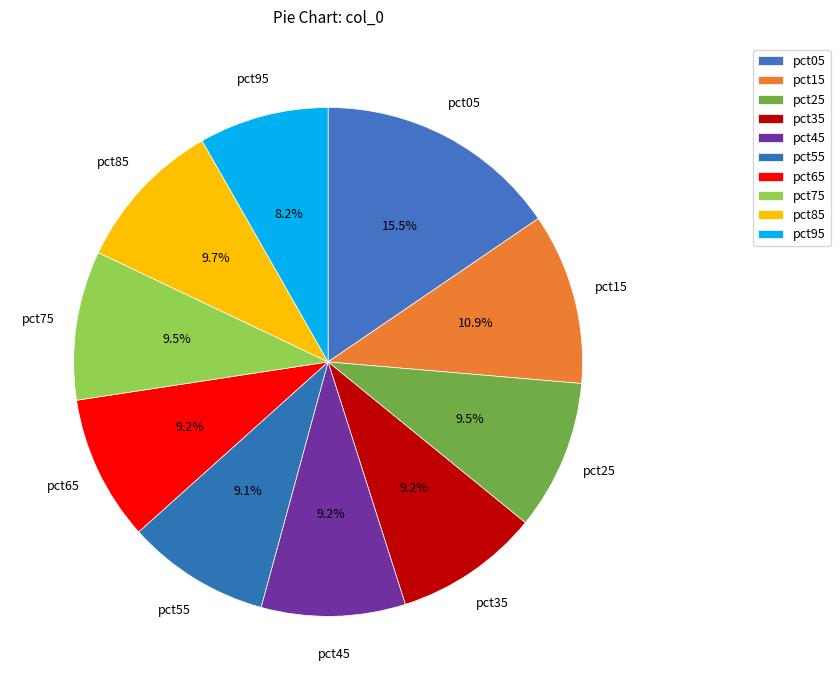

What is the largest slice in the pie chart?

pct05